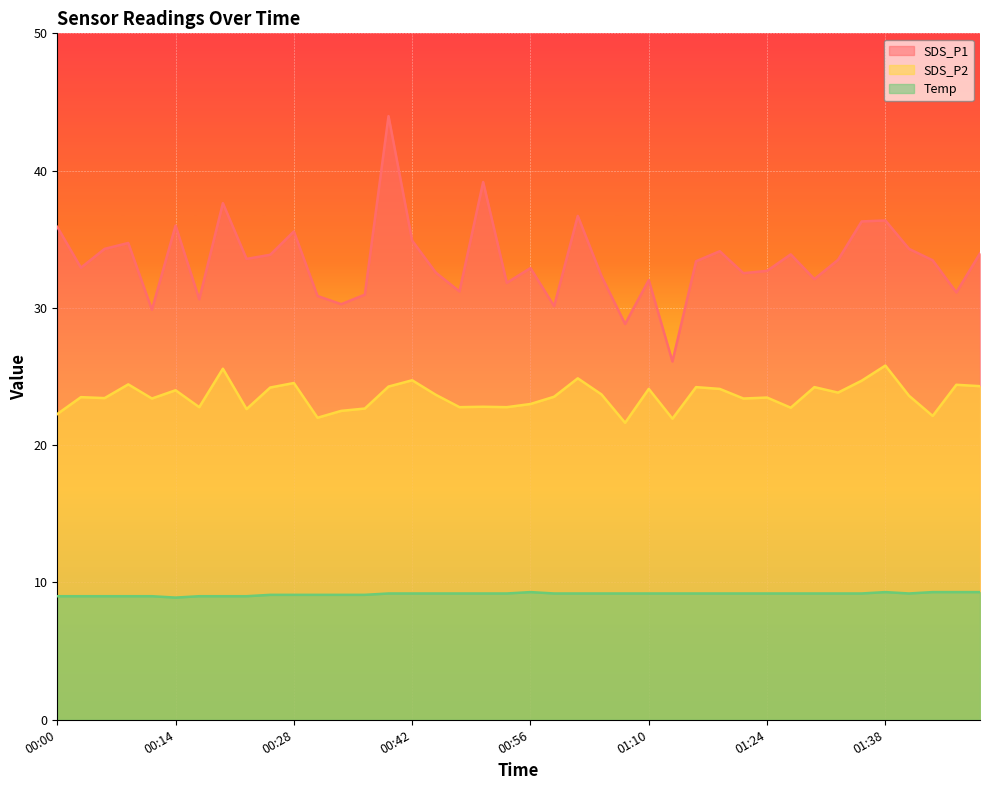

How many lines are shown in the chart?

3